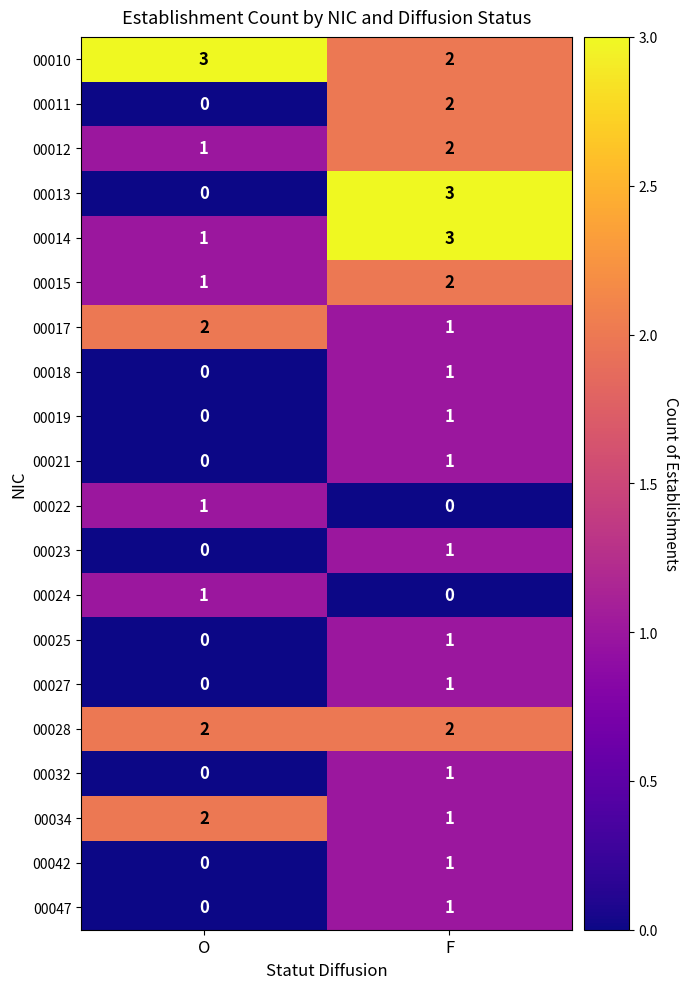

Which series has the widest spread of values?

00013